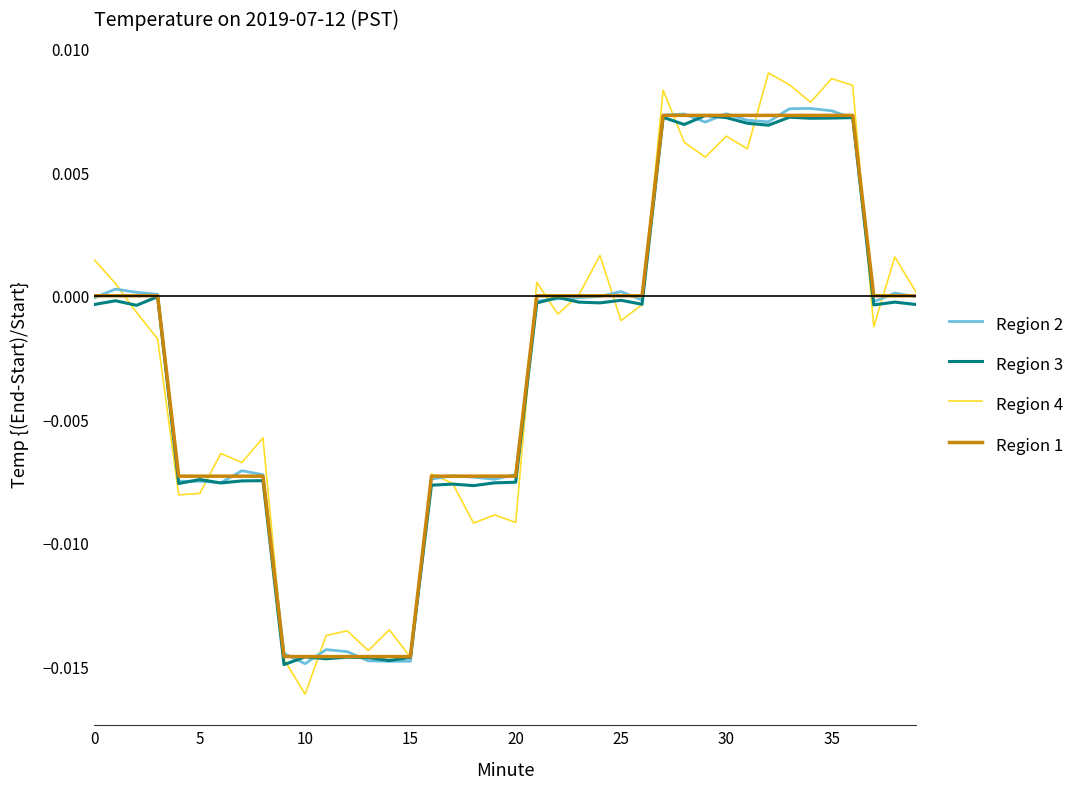

Which series has the widest spread of values?

Region 4